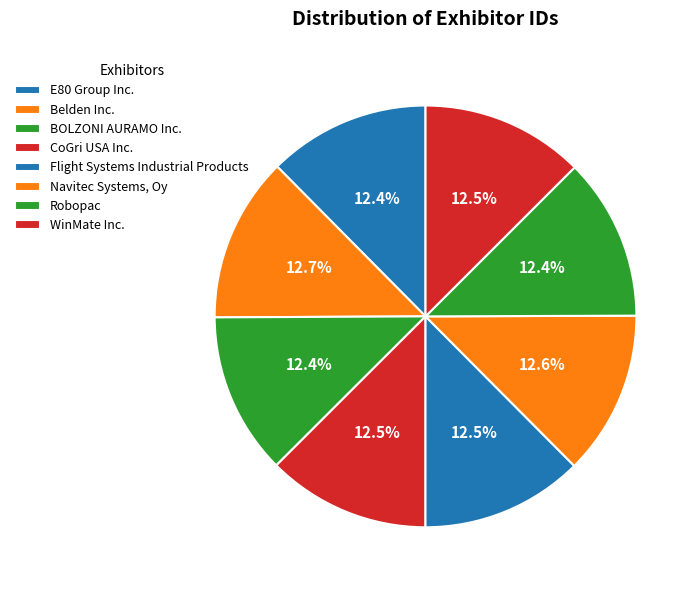

Which slice is the smallest?

BOLZONI AURAMO Inc.